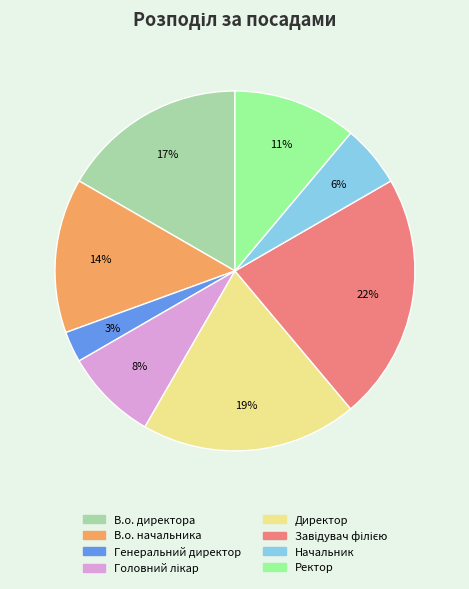

Which has a higher value, Начальник or Генеральний директор?

Начальник